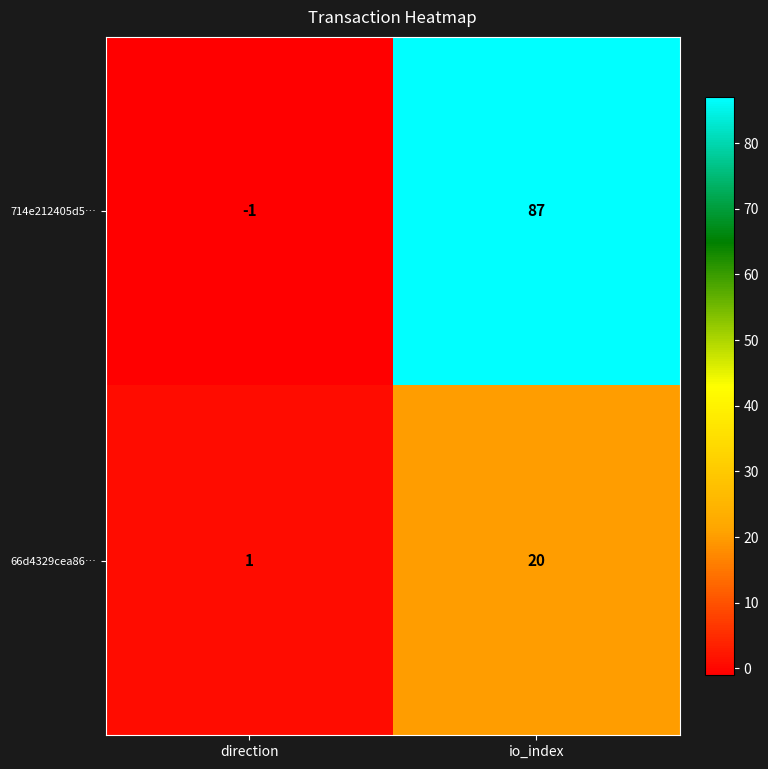

What is the smallest value displayed?

-1